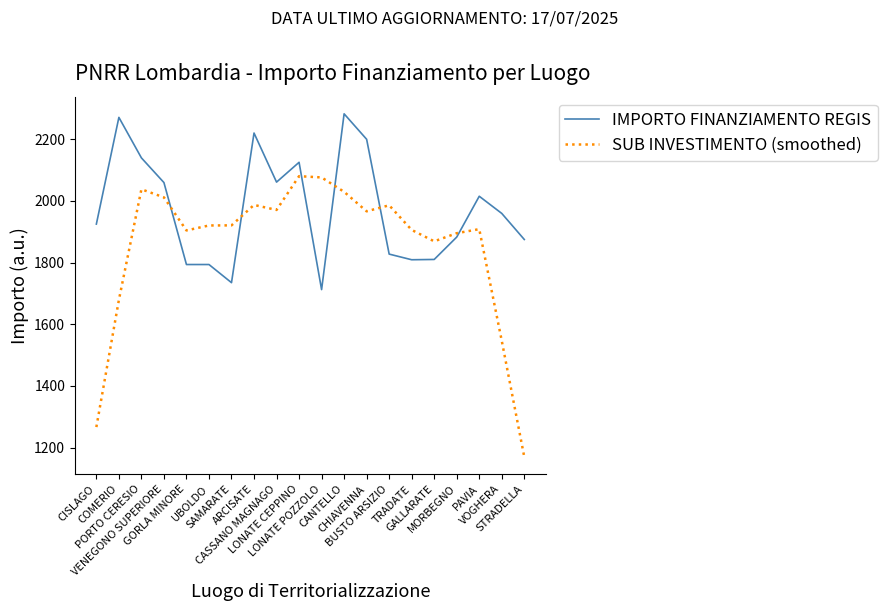

Where is the first local maximum for SUB INVESTIMENTO (smoothed)?

PORTO CERESIO